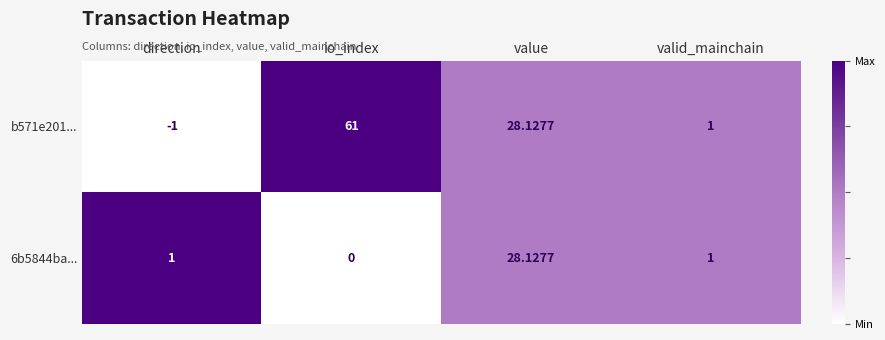

Where is b571e201... nearest to the value 30?

value